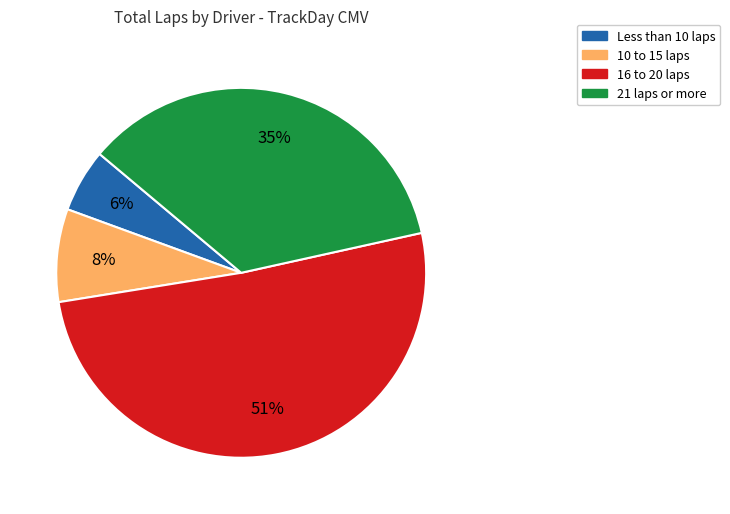

How many segments does this pie chart have?

4